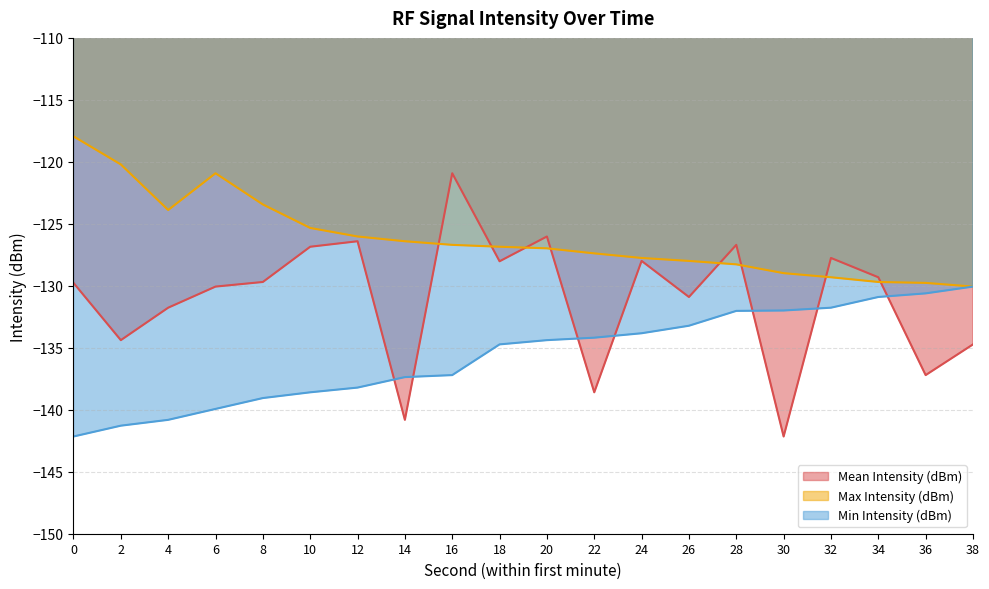

Does the chart display data point markers on the line(s)?

No